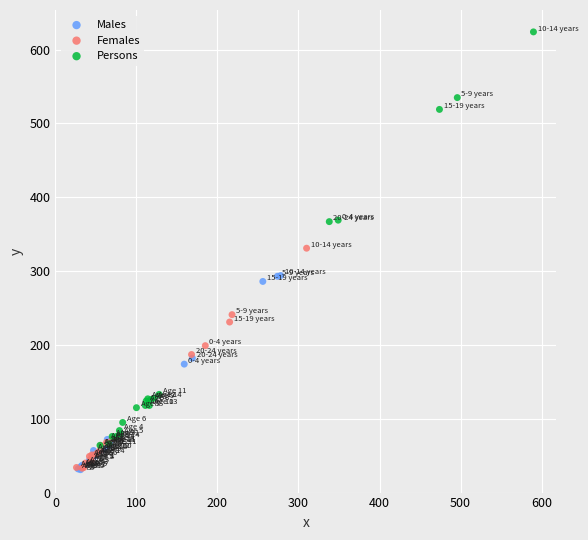

Which series reaches the maximum Y coordinate?

Persons